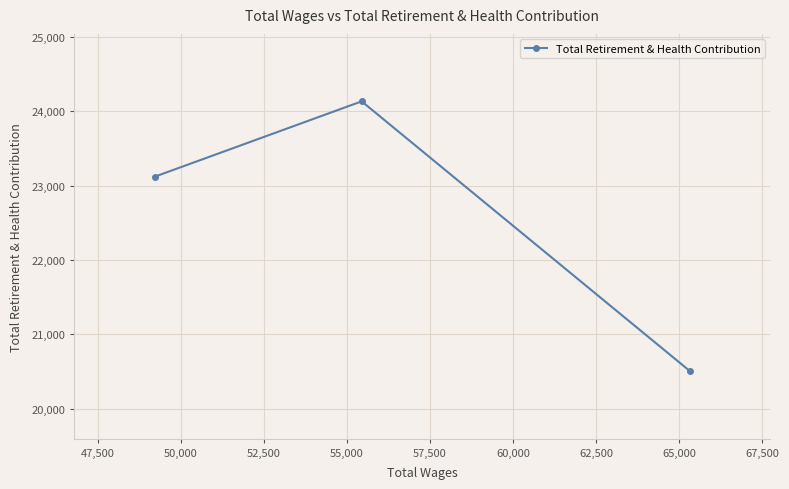

What is the difference between the maximum and second lowest values?

1014